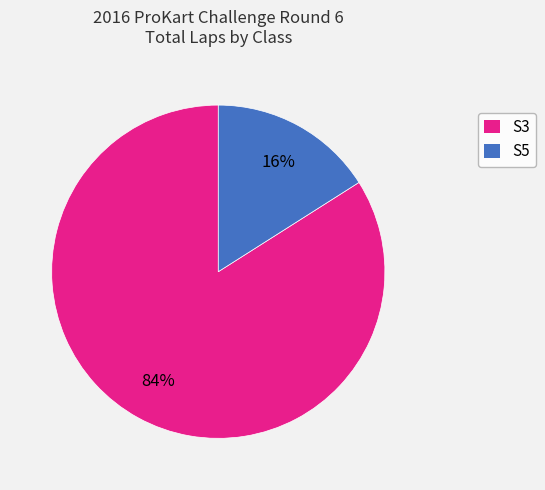

How many segments does this pie chart have?

2